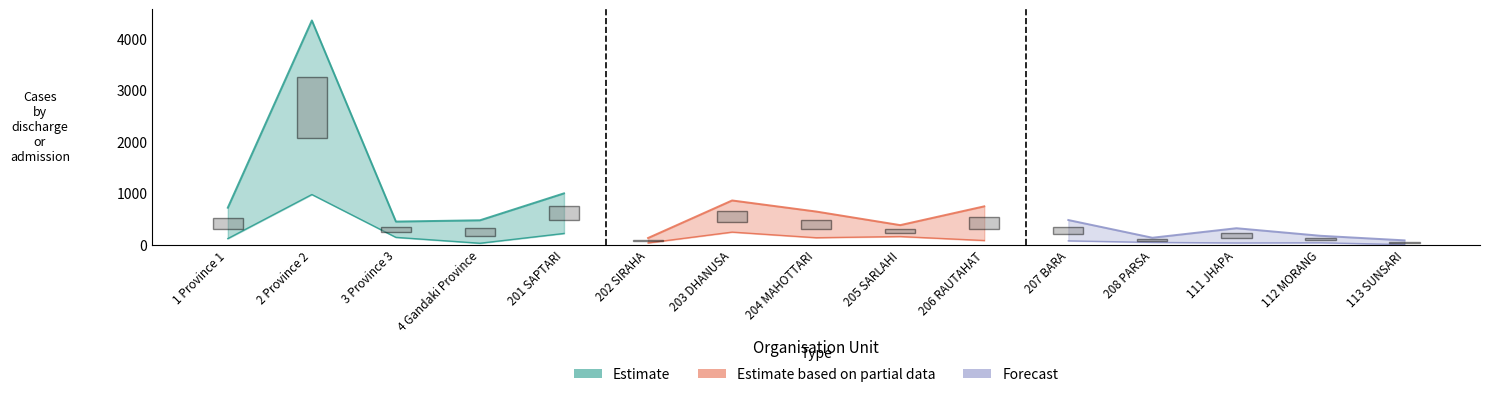

What is the label of the 15th point from the right?

1 Province 1